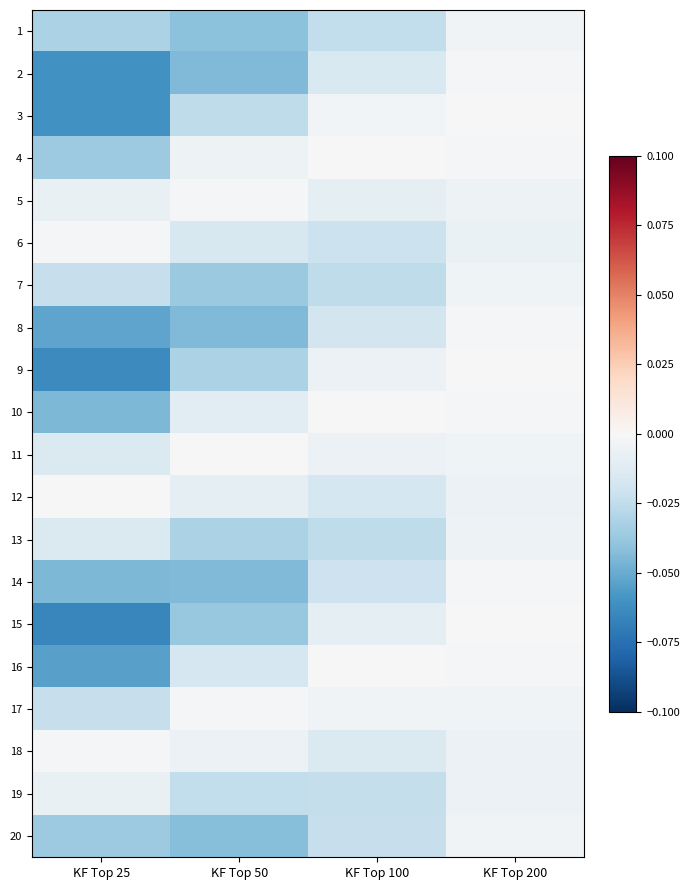

At which category does the chart reach its minimum across all series?

KF Top 25